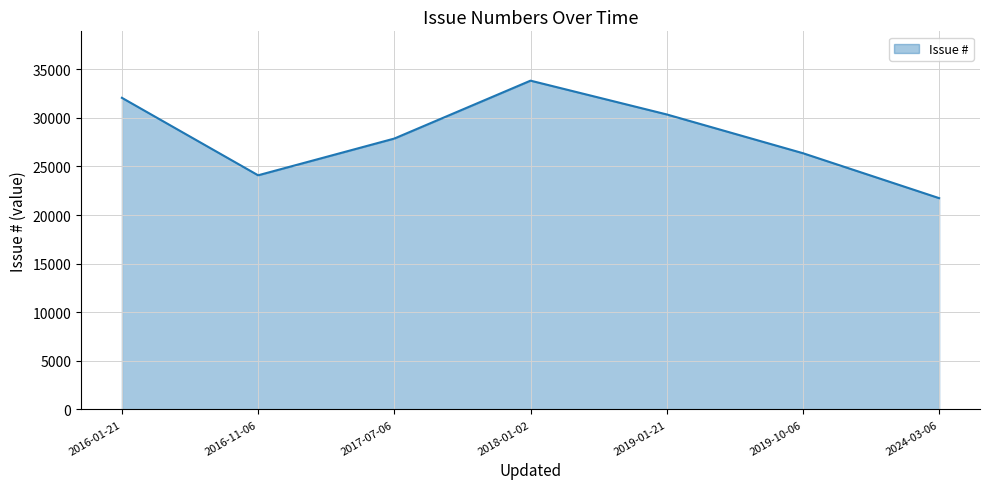

List the labels in order of value, largest first.

2018-01-02, 2016-01-21, 2019-01-21, 2017-07-06, 2019-10-06, 2016-11-06, 2024-03-06